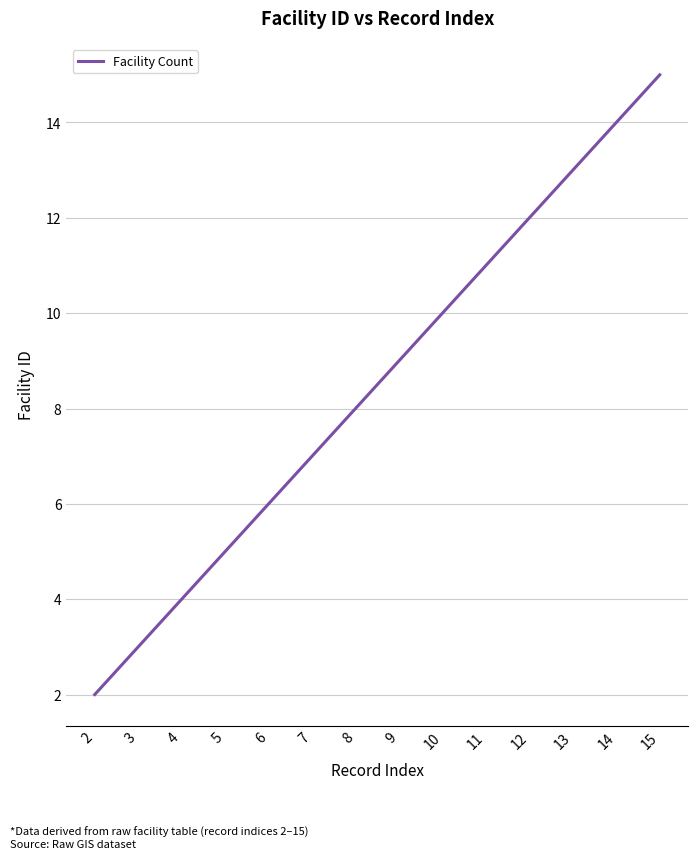

How many lines are shown in the chart?

1